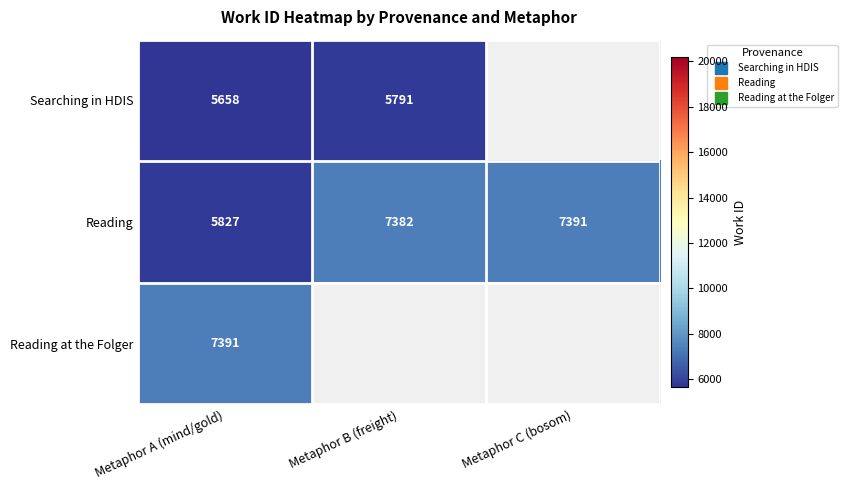

Which has a higher value, Metaphor A (mind/gold) or Metaphor C (bosom)?

Metaphor C (bosom)